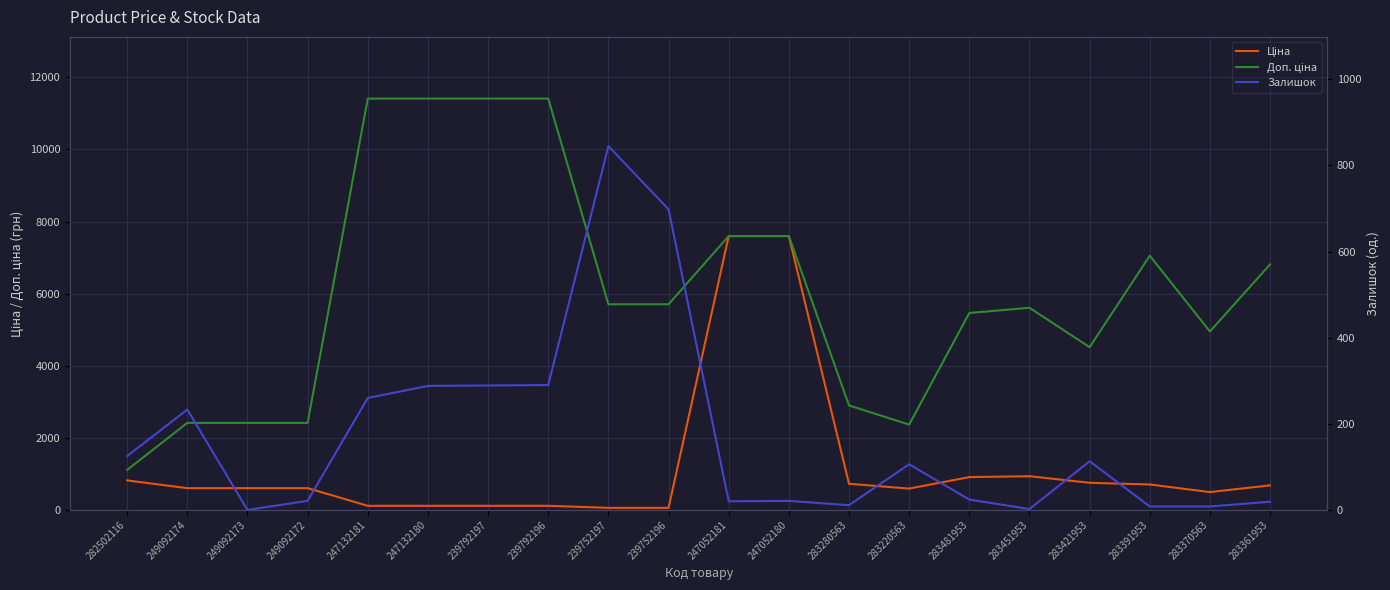

True or false: Ціна has more than 0 interior local peaks.

True